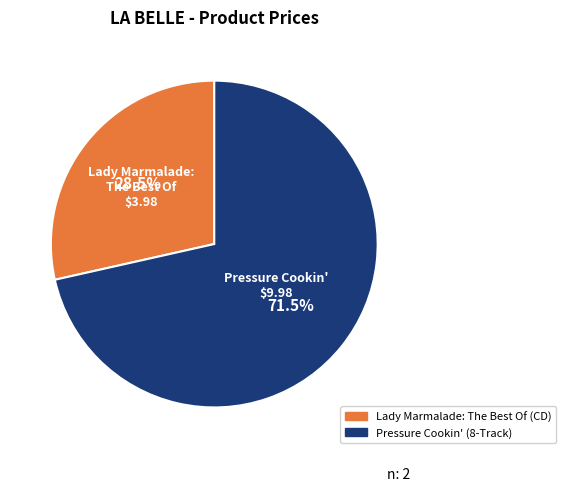

Between Pressure Cookin' (8-Track) and Lady Marmalade: The Best Of (CD), which is larger?

Pressure Cookin' (8-Track)